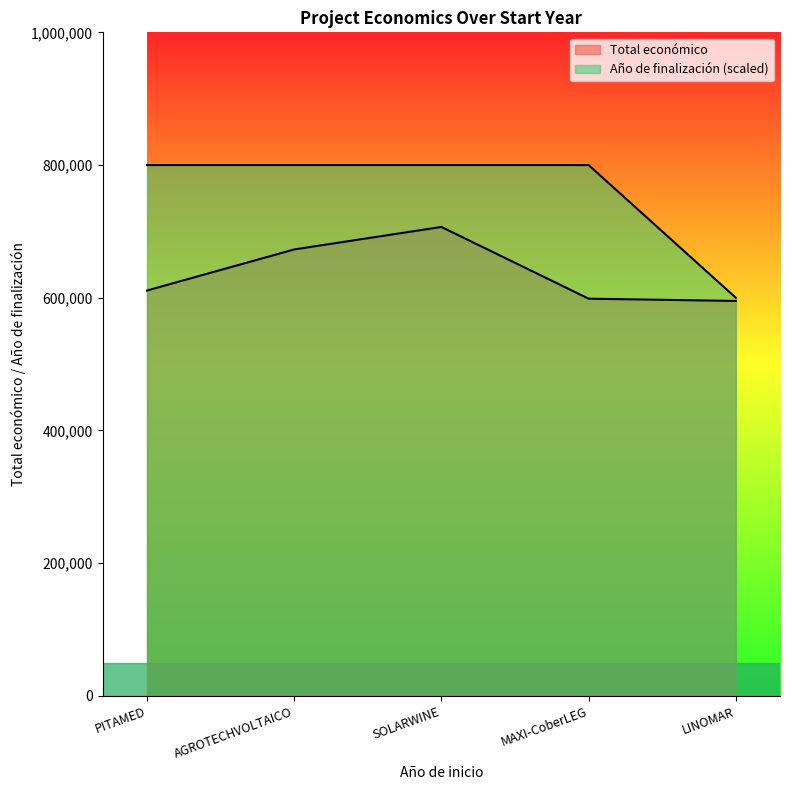

What is the sum of the Total económico values at AGROTECHVOLTAICO and LINOMAR?

1267980